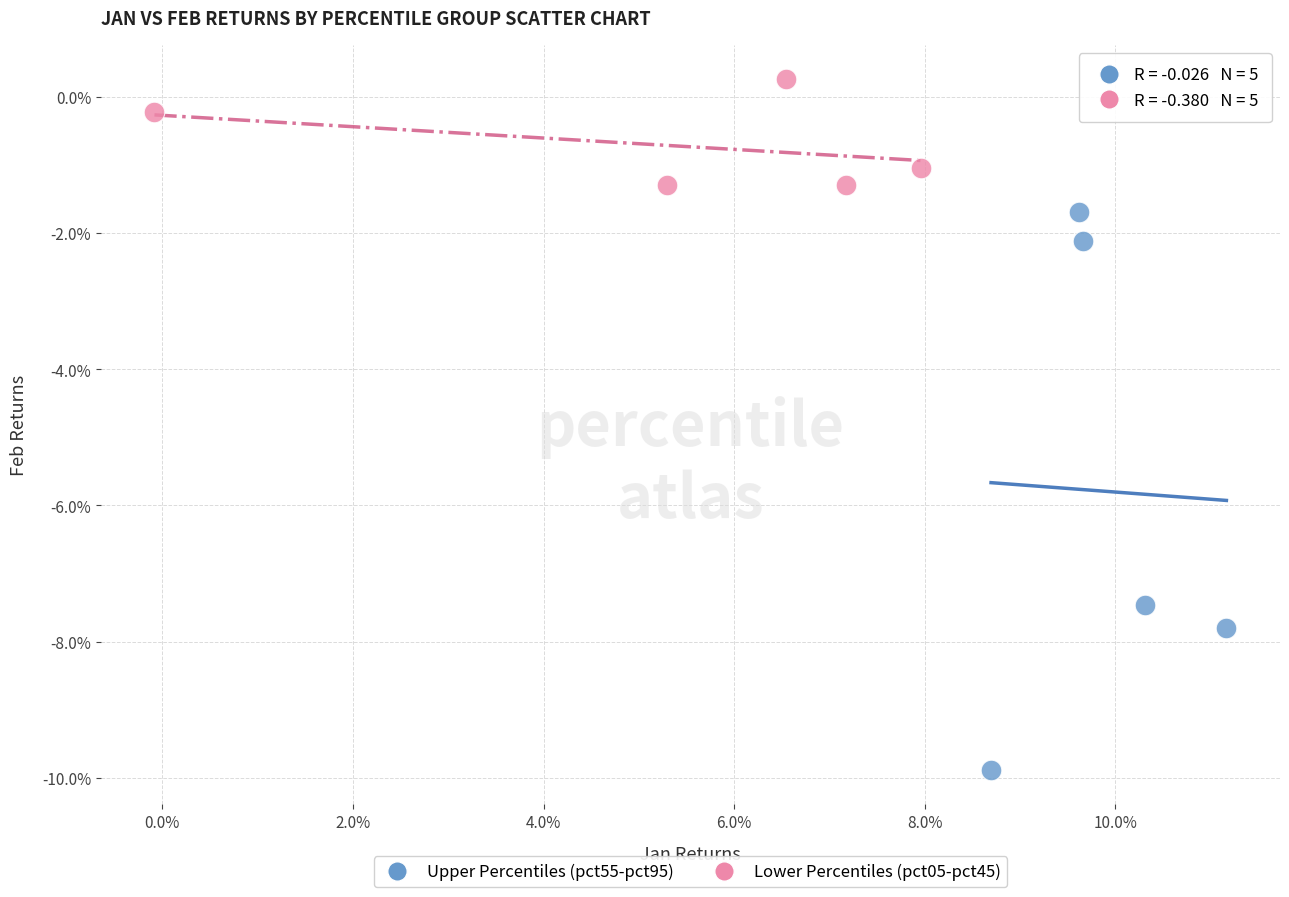

What are all the series names shown in the legend?

Upper Percentiles (pct55-pct95), Lower Percentiles (pct05-pct45)